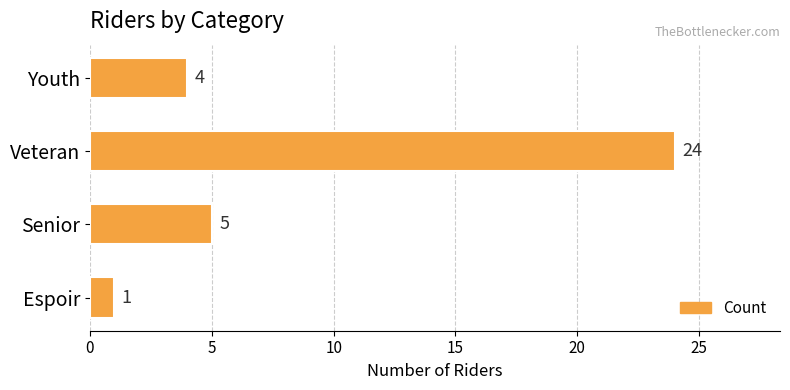

How many values are below 5?

2